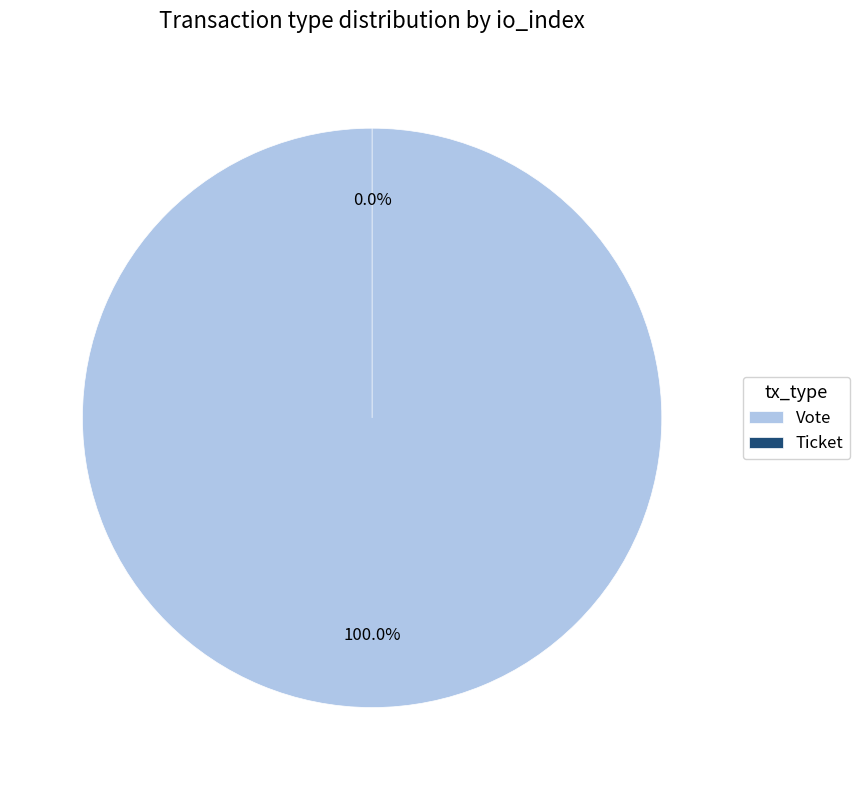

Which has a higher value, Vote or Ticket?

Vote